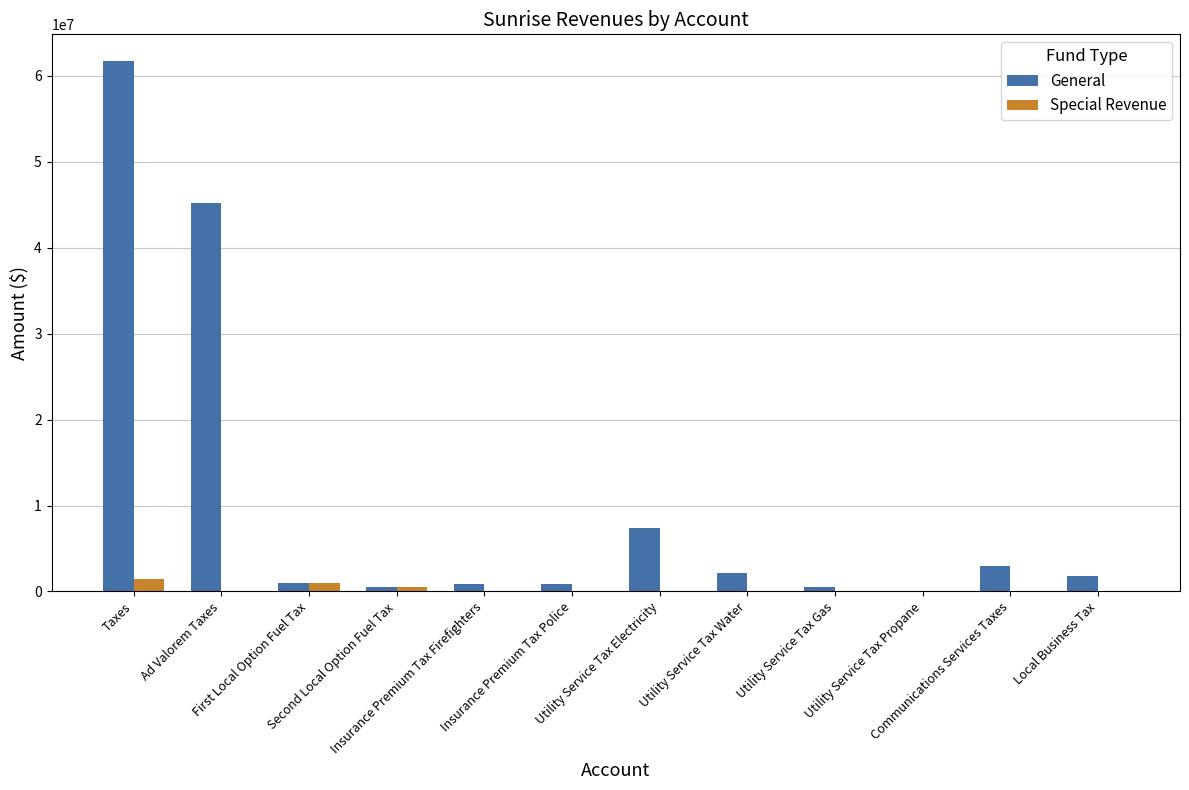

What is the maximum value for General?

61750318